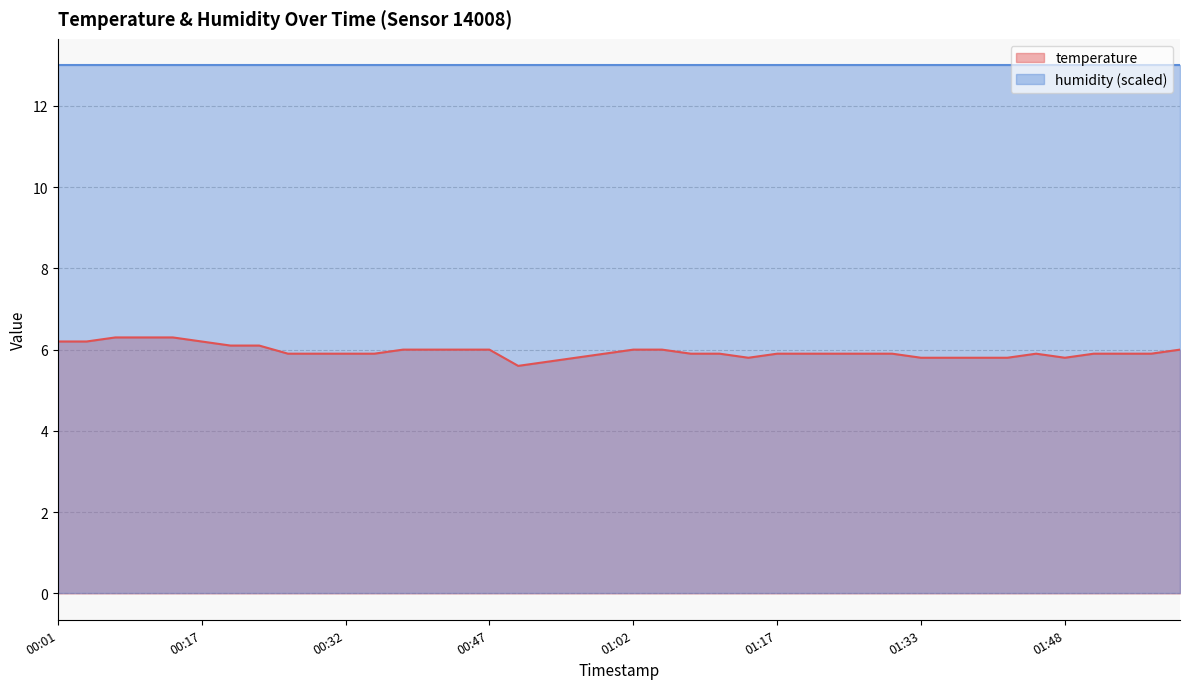

Does the chart have visible grid lines?

Yes